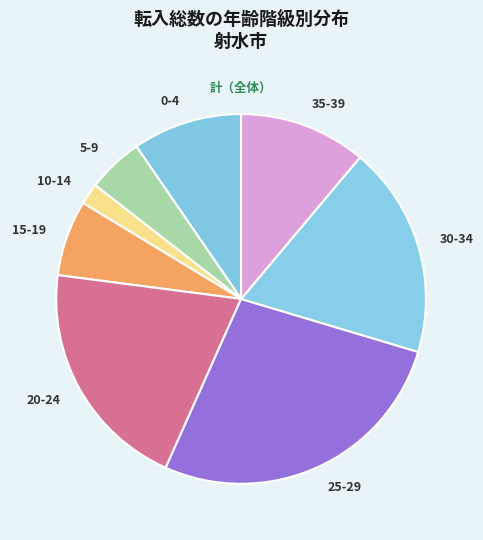

Which category has the biggest portion of the pie?

25-29